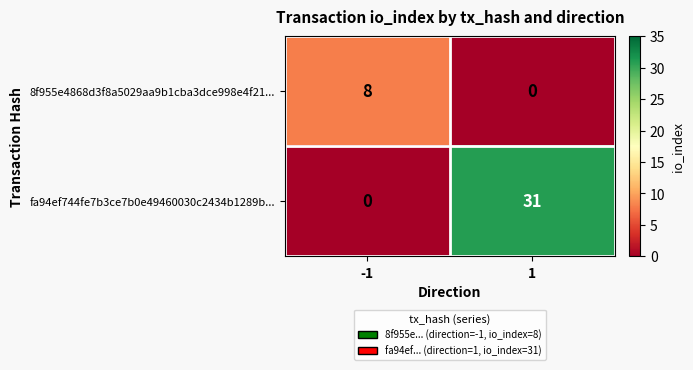

True or false: 8f955e4868d3f8a5029aa9b1cba3dce998e4f21... has a value of 8 at -1.

True